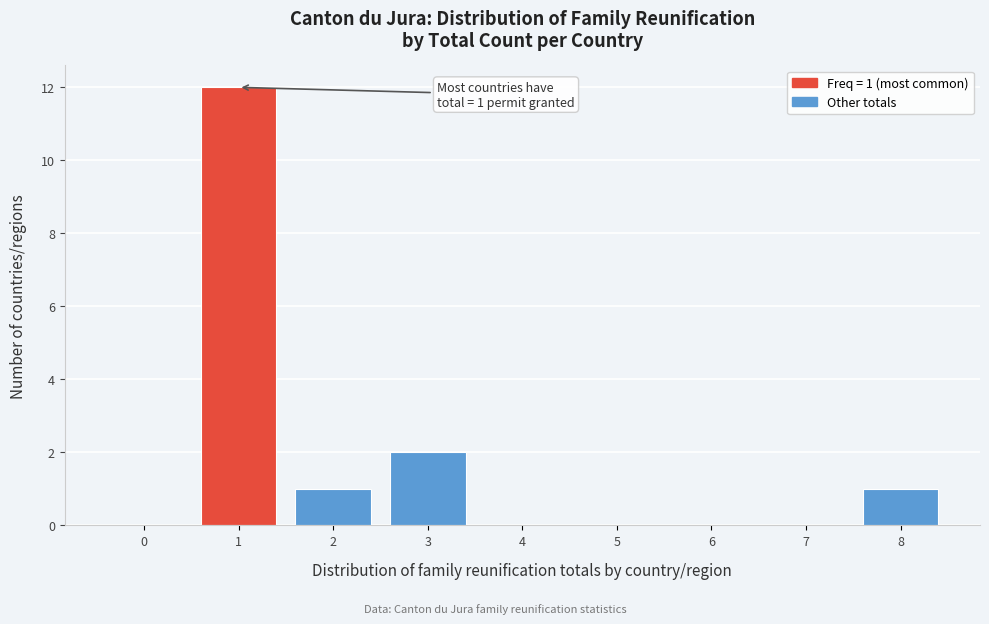

Reading left to right, extract all data points from this chart.

0=0	1=12	2=1	3=2	4=0	5=0	6=0	7=0	8=1